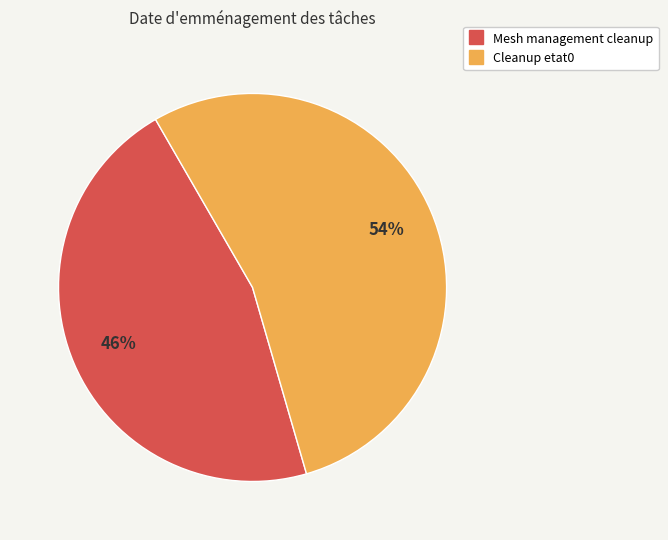

To the nearest percent, what is the difference between the Mesh management cleanup and Cleanup etat0 slice percentages?

8%